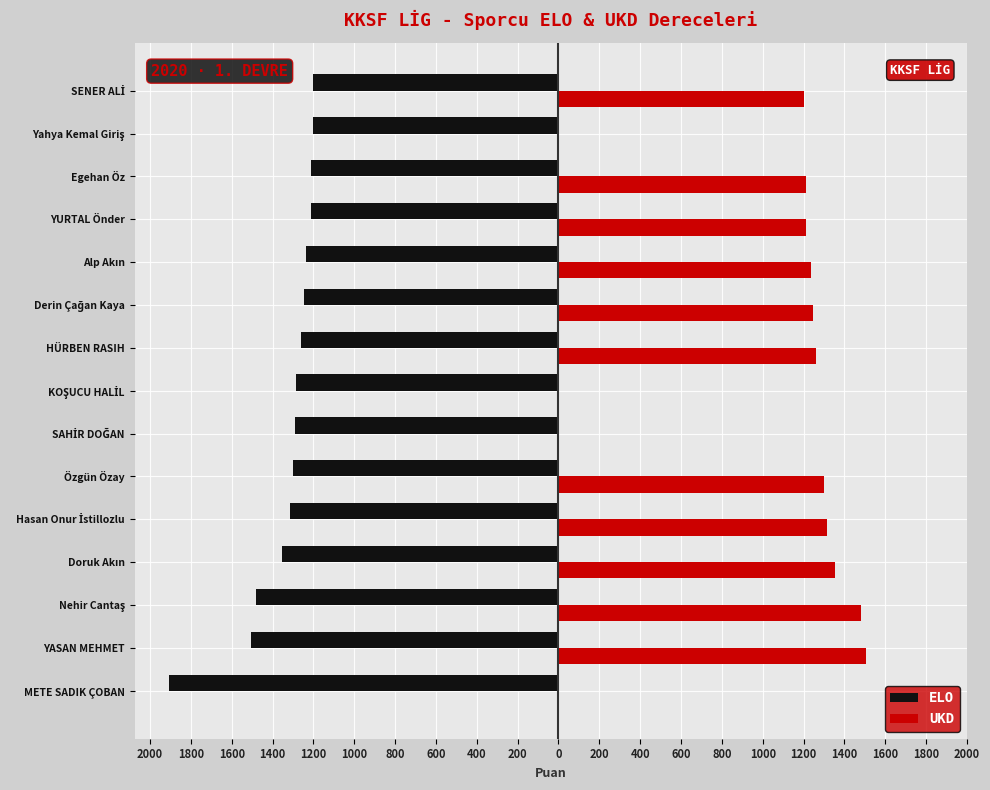

What are all the series names shown in the legend?

ELO, UKD